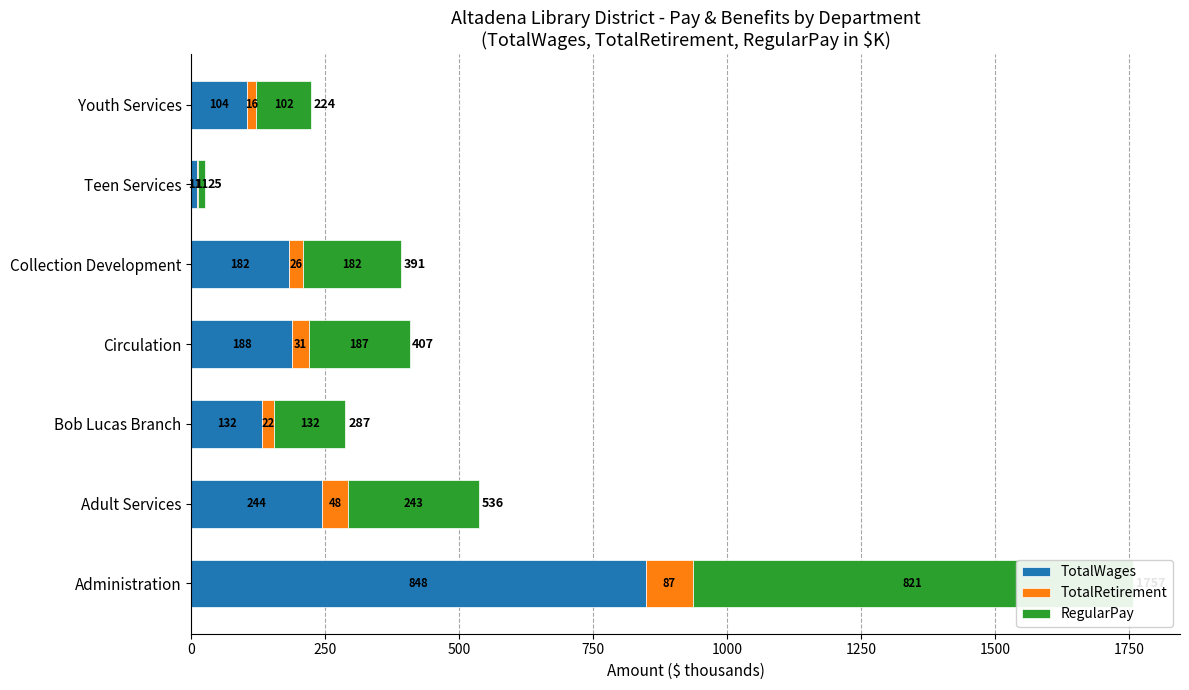

What is the minimum value shown in the chart?

2.0